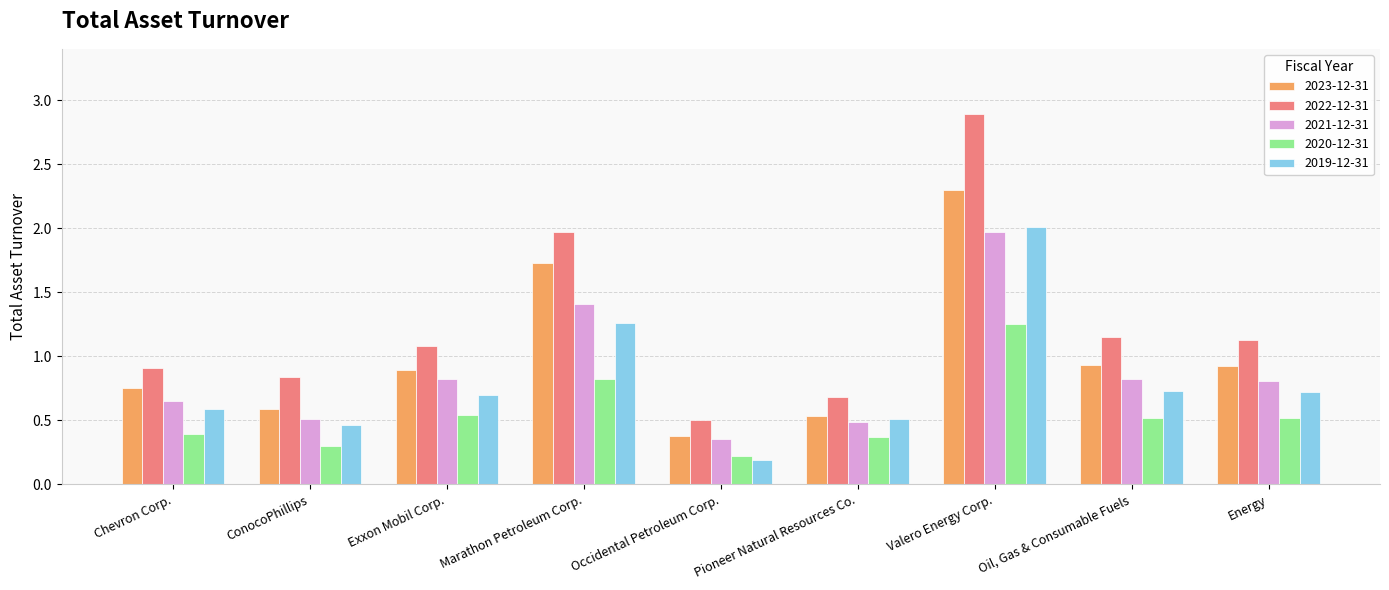

Which category has the lowest value in the 2019-12-31 series?

Occidental Petroleum Corp.